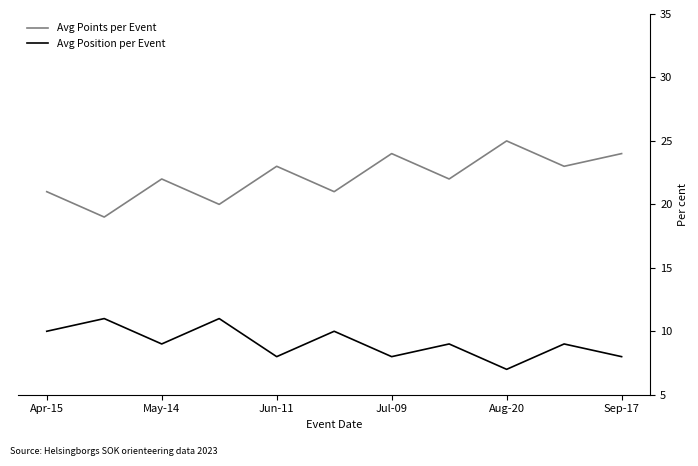

How many categories are shown in the chart?

11